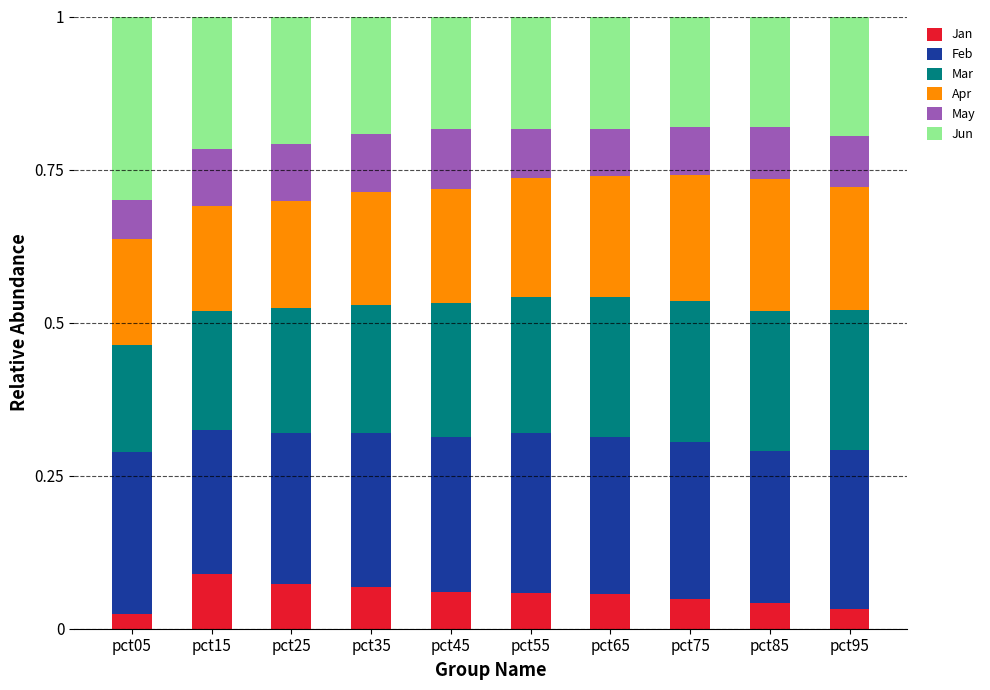

How many Jan values are between 0 and 1?

10